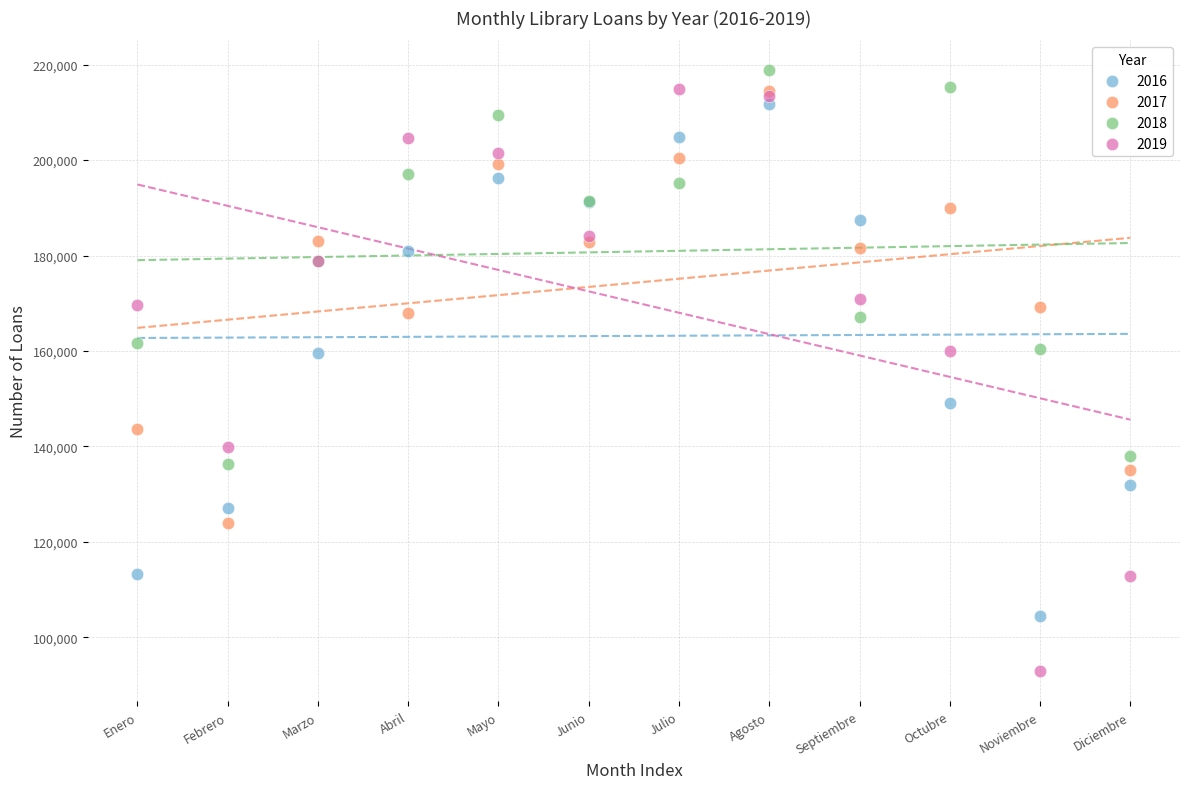

What are all the series names shown in the legend?

2016, 2017, 2018, 2019